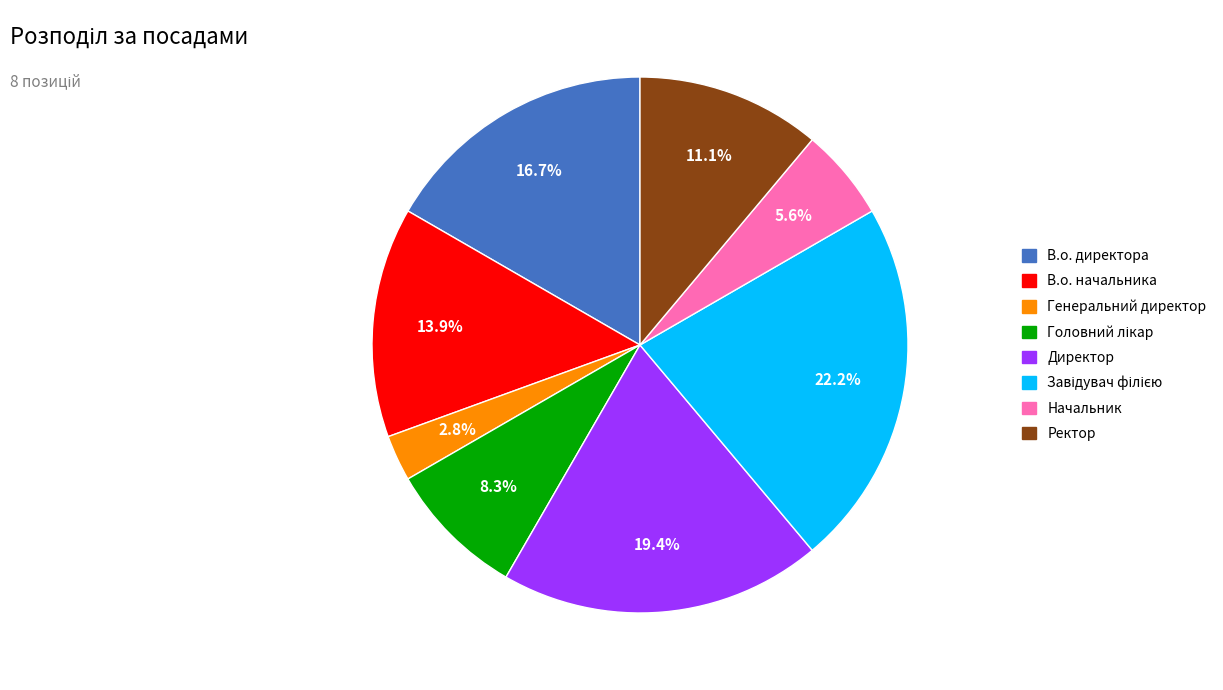

How many segments does this pie chart have?

8